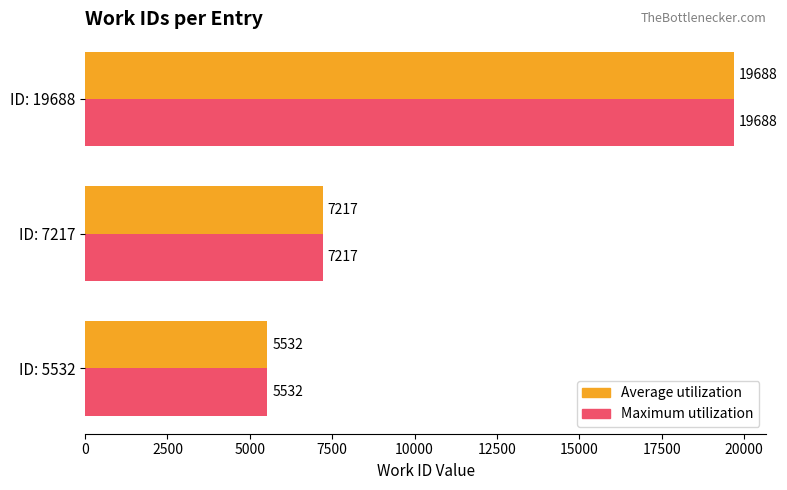

Rank the categories by Average utilization value from lowest to highest.

ID: 5532, ID: 7217, ID: 19688